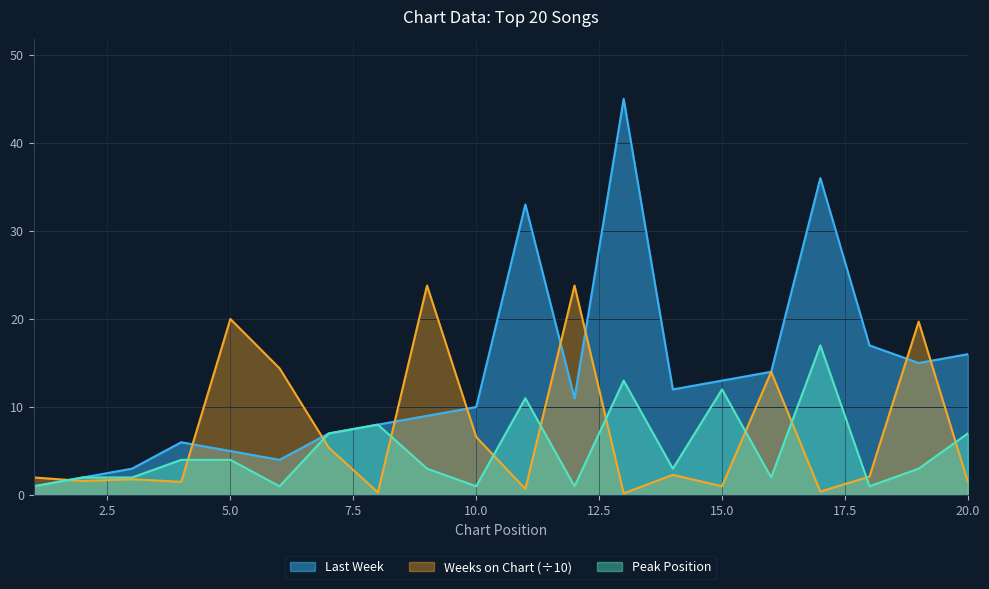

Where is the first local maximum for Last Week?

4